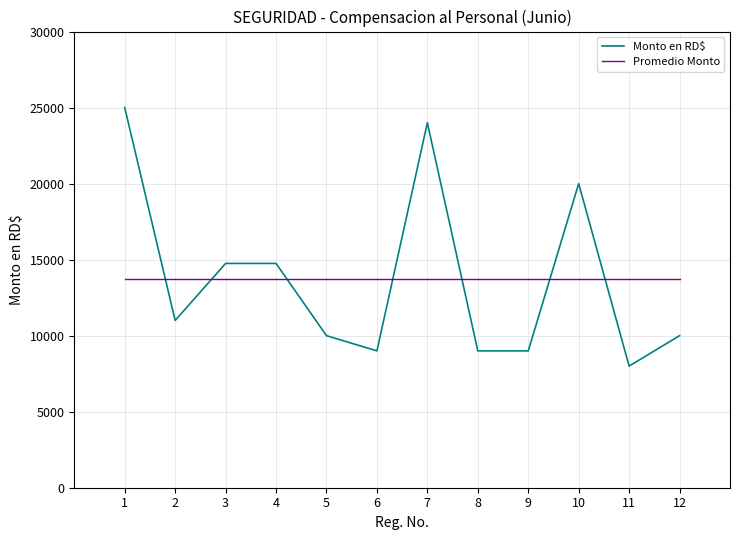

What is the sum of the Monto en RD$ values at 2 and 7?

35000.0